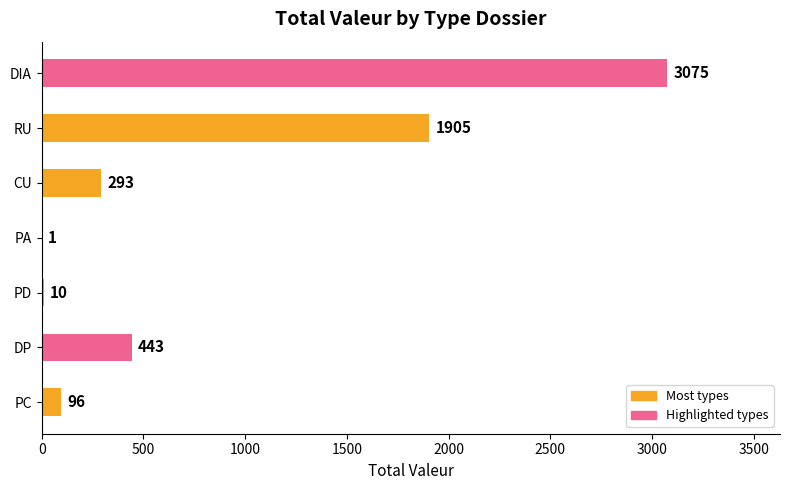

Count the number of data series in this chart.

1